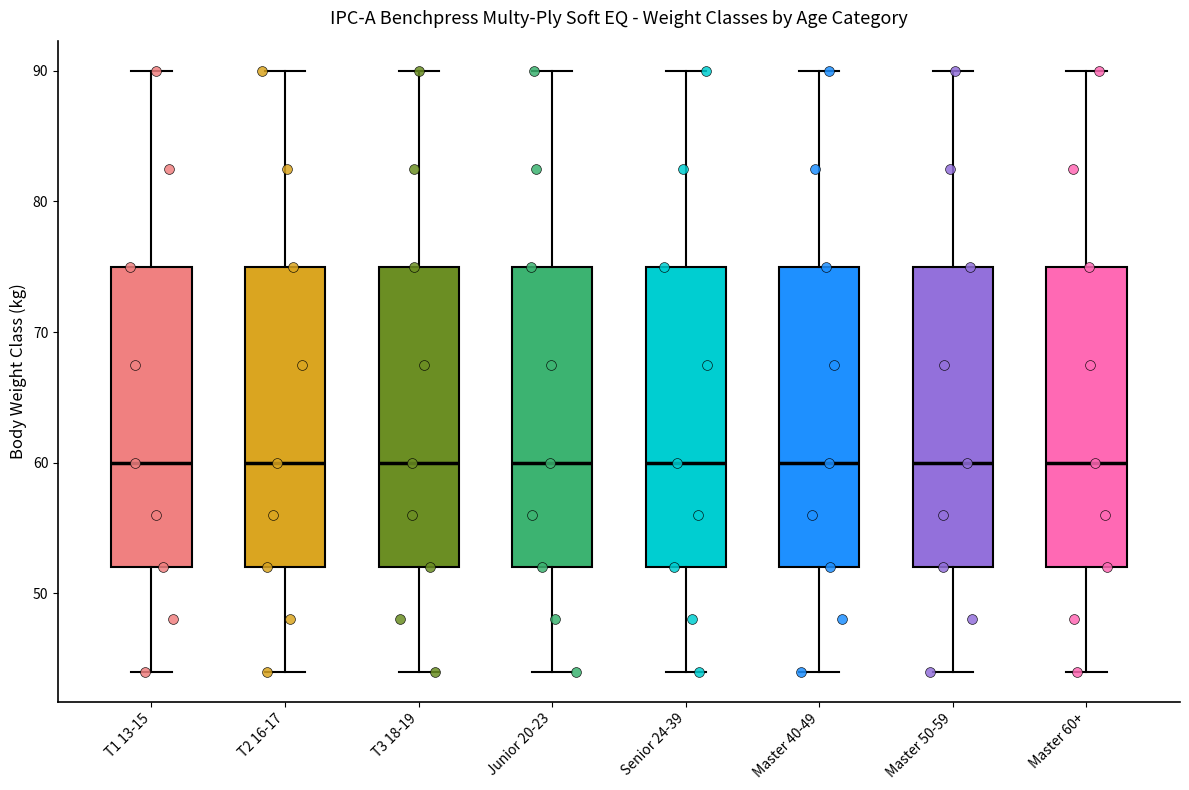

Reading left to right, transcribe this box plot: for each box, give where its median line is, the range the box spans, and where its two whiskers end, as read against the y-axis. The values are not printed on the chart, so give them approximately, as read against the axis.

T1 13-15: median 60, box 52 to 75, whiskers 44 to 90
T2 16-17: median 60, box 52 to 75, whiskers 44 to 90
T3 18-19: median 60, box 52 to 75, whiskers 44 to 90
Junior 20-23: median 60, box 52 to 75, whiskers 44 to 90
Senior 24-39: median 60, box 52 to 75, whiskers 44 to 90
Master 40-49: median 60, box 52 to 75, whiskers 44 to 90
Master 50-59: median 60, box 52 to 75, whiskers 44 to 90
Master 60+: median 60, box 52 to 75, whiskers 44 to 90